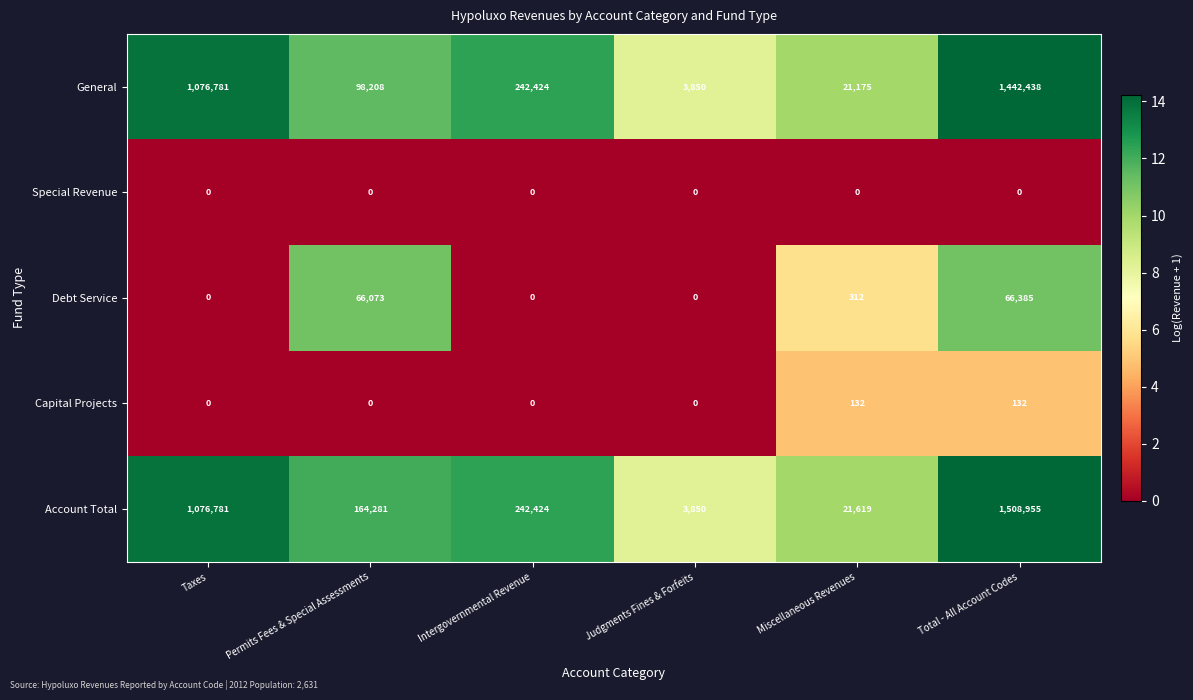

Which label corresponds to the largest value in the chart?

Total - All Account Codes